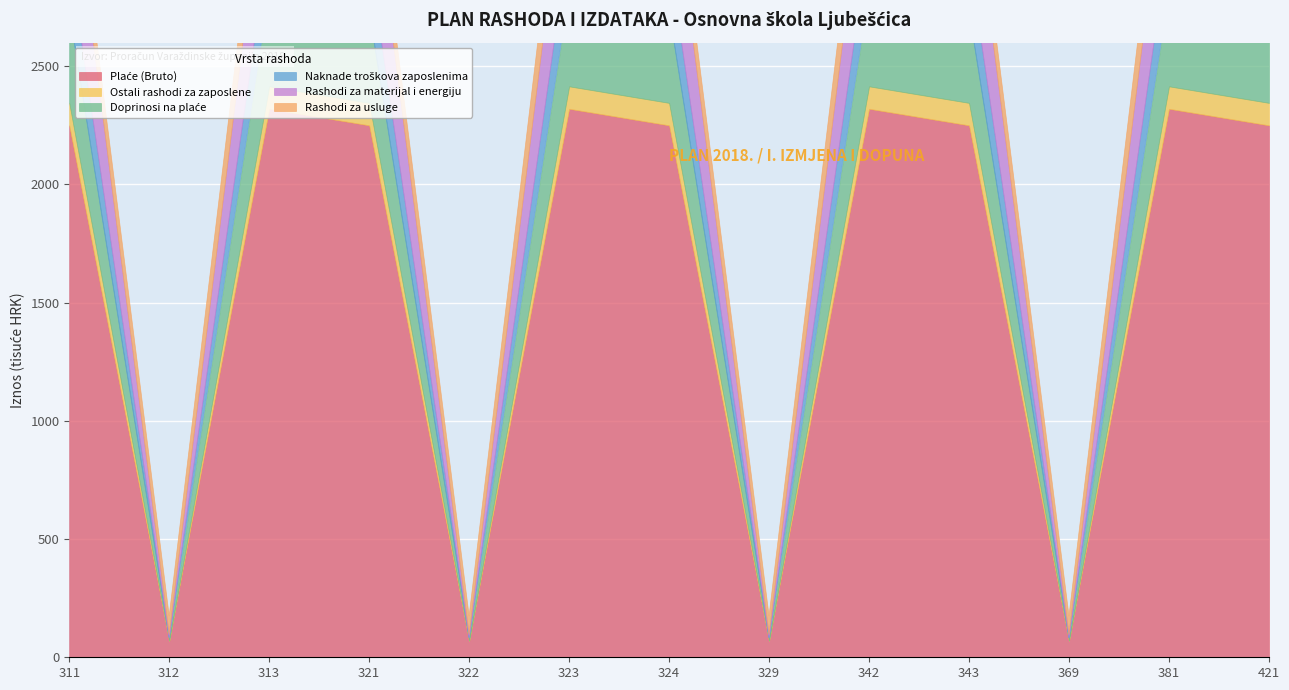

Is the value of Rashodi za usluge at 324 greater than the value of Naknade troškova zaposlenima at 381?

No